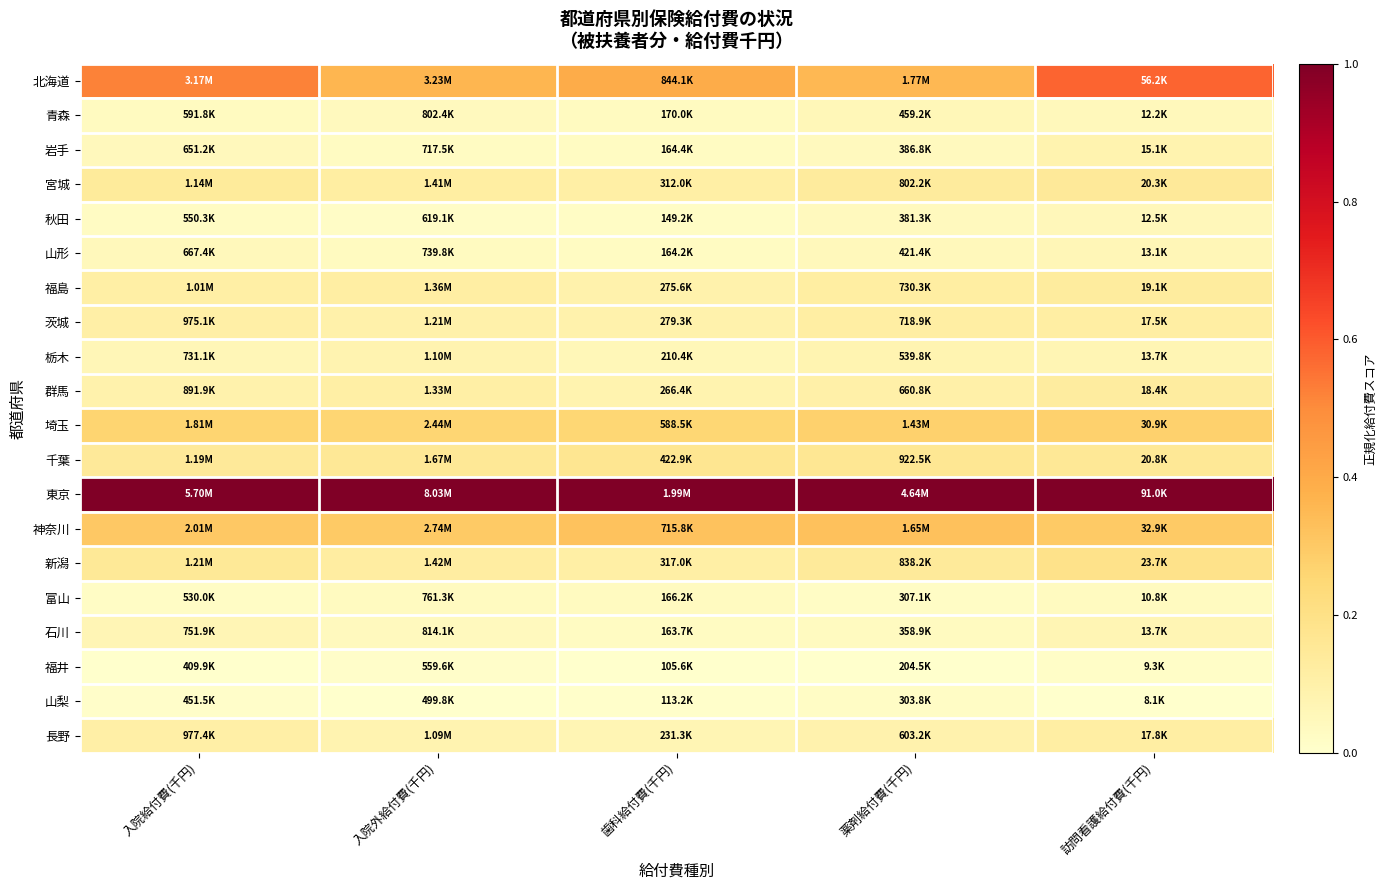

Rank the series at 入院外給付費(千円) from lowest to highest value.

山梨, 福井, 秋田, 岩手, 山形, 富山, 青森, 石川, 長野, 栃木, 茨城, 群馬, 福島, 宮城, 新潟, 千葉, 埼玉, 神奈川, 北海道, 東京